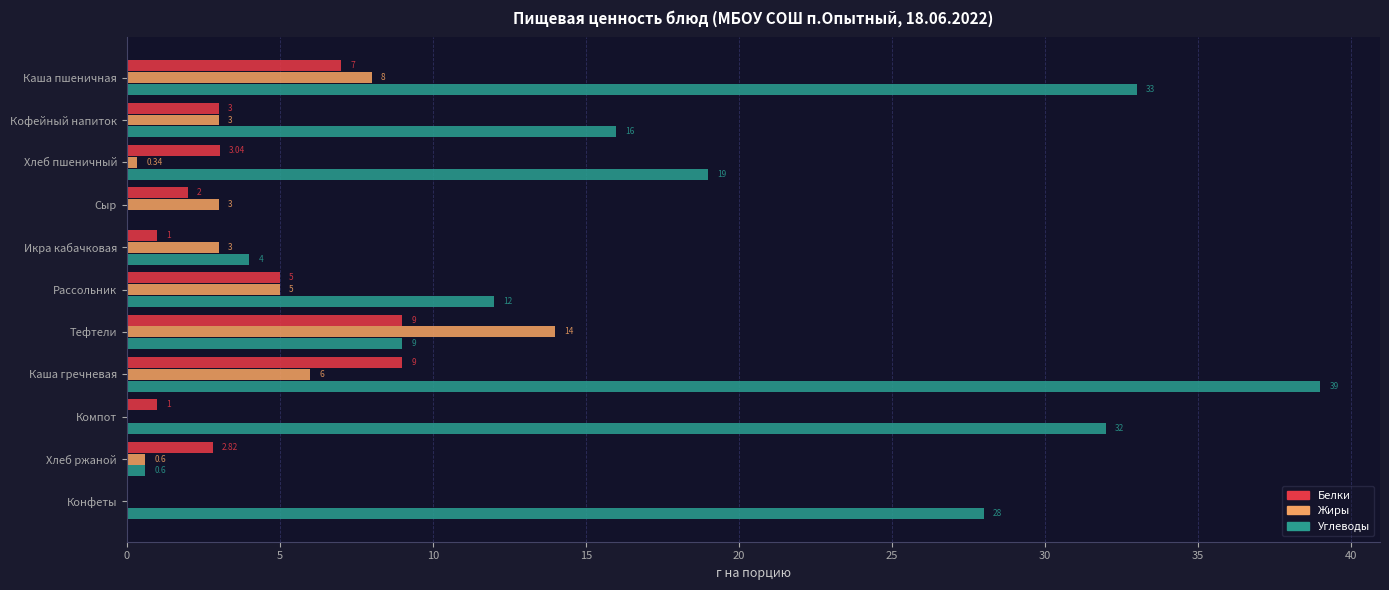

What is the sum of the Белки values at Хлеб пшеничный and Тефтели?

12.0